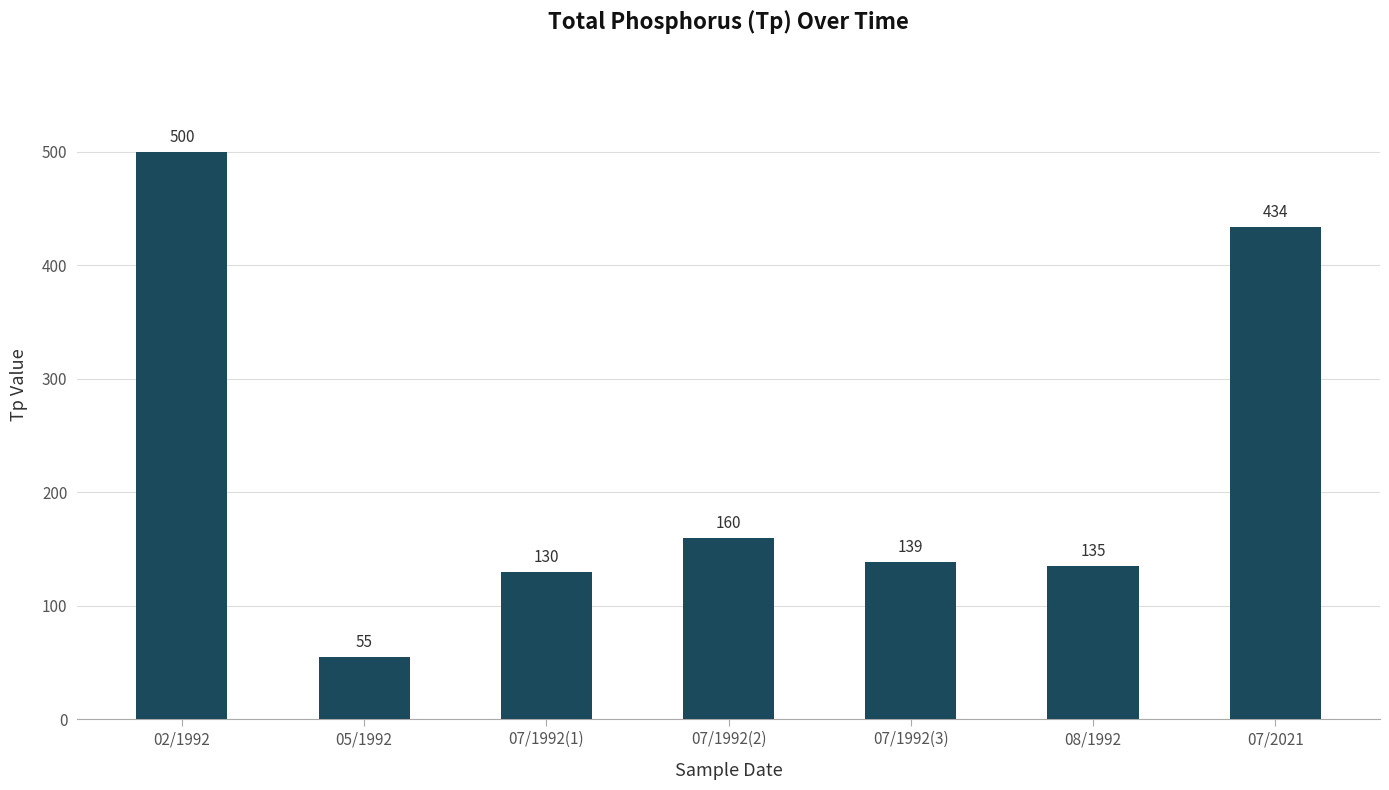

The chart shows a value of 55 at 05/1992. True or false?

True